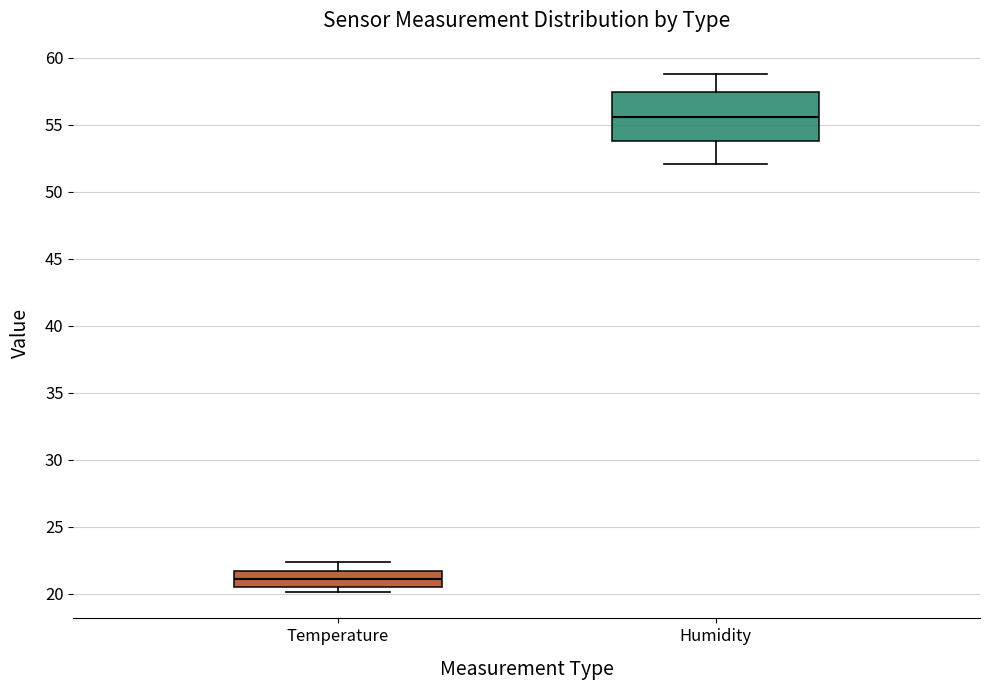

Where is the lower edge of the box for Temperature on the y-axis? The values are not printed on the chart, so give them approximately, as read against the axis.

20.5